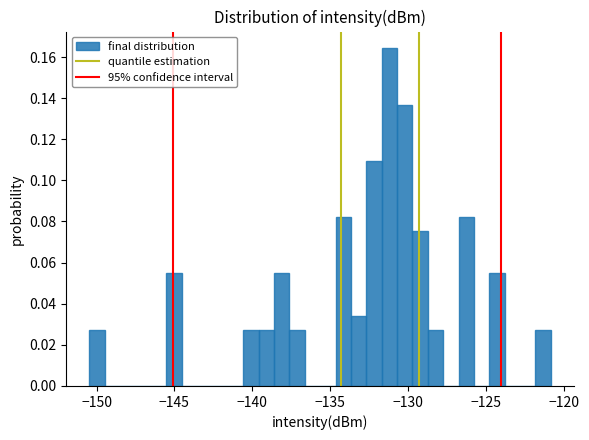

Read against the x-axis, roughly where is the centre of the tallest bar?

-131.0